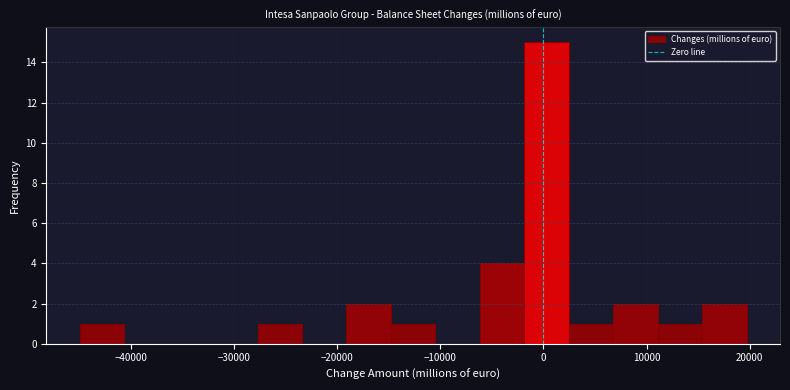

Which range on the x-axis has the tallest bar?

-2000 to 2000